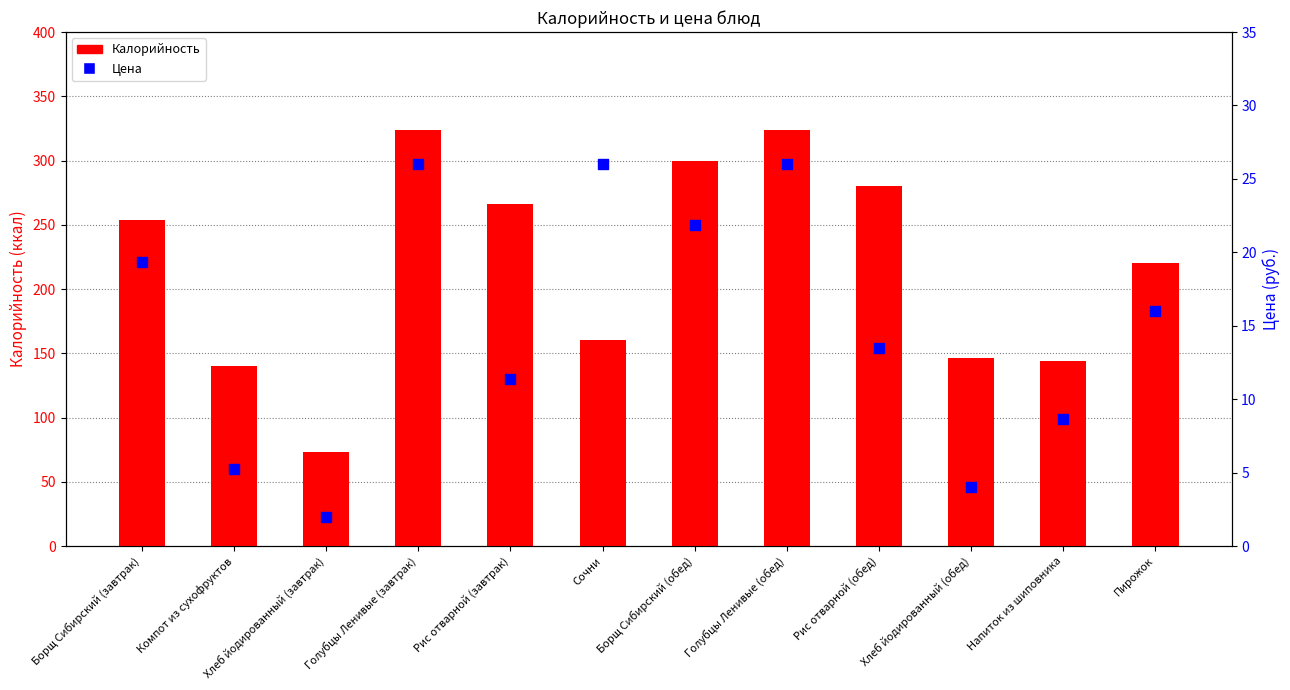

At which category is the sum across all series the highest?

Голубцы Ленивые (завтрак)